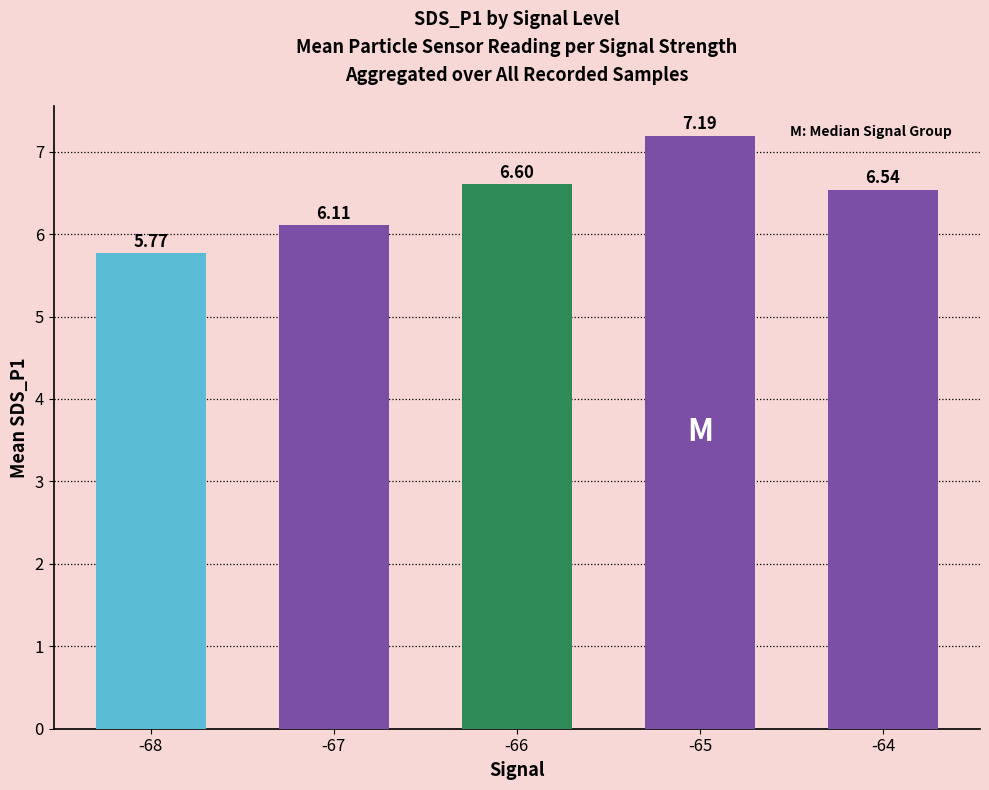

Which has a higher value, -64 or -67?

-64